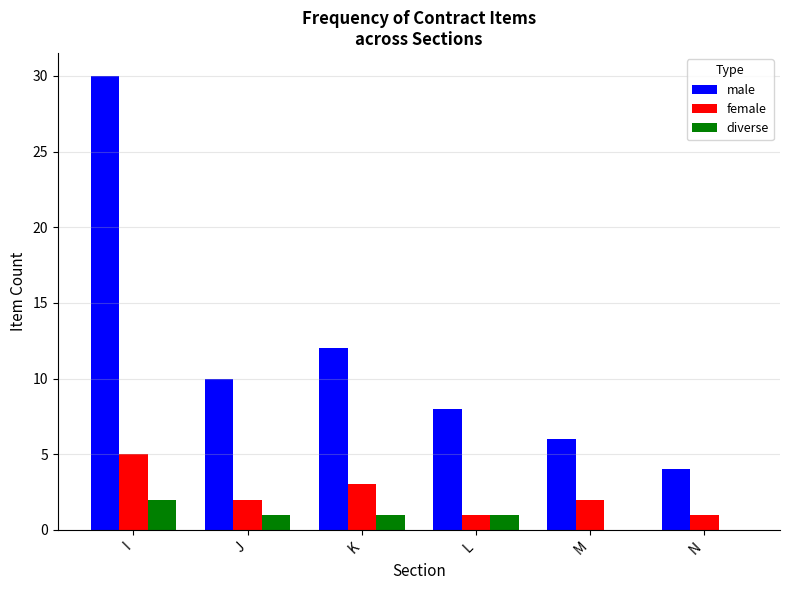

True or false: diverse has a value of 2 at I.

True